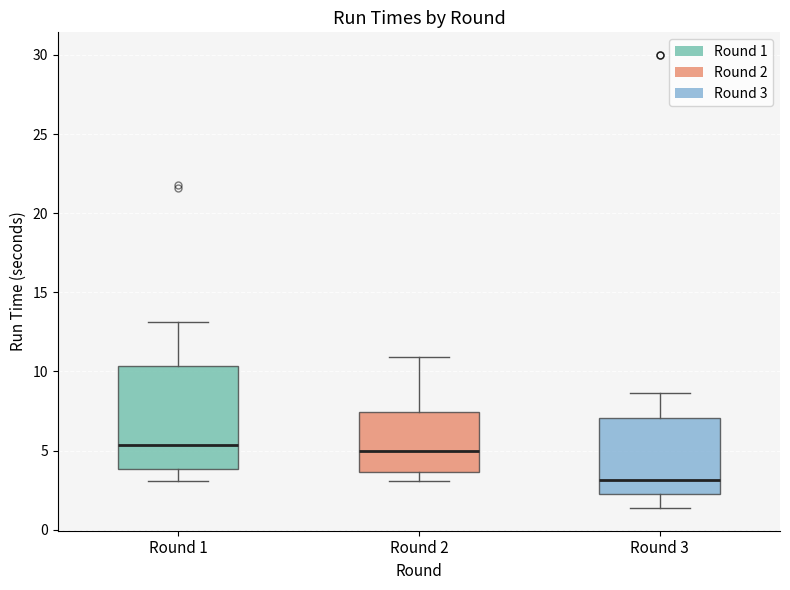

Reading left to right, transcribe this box plot: for each box, give where its median line is, the range the box spans, and where its two whiskers end, as read against the y-axis. The values are not printed on the chart, so give them approximately, as read against the axis.

Round 1: median 5.5, box 4.0 to 10.5, whiskers 3.0 to 13.0
Round 2: median 5.0, box 3.5 to 7.5, whiskers 3.0 to 11.0
Round 3: median 3.0, box 2.0 to 7.0, whiskers 1.5 to 8.5